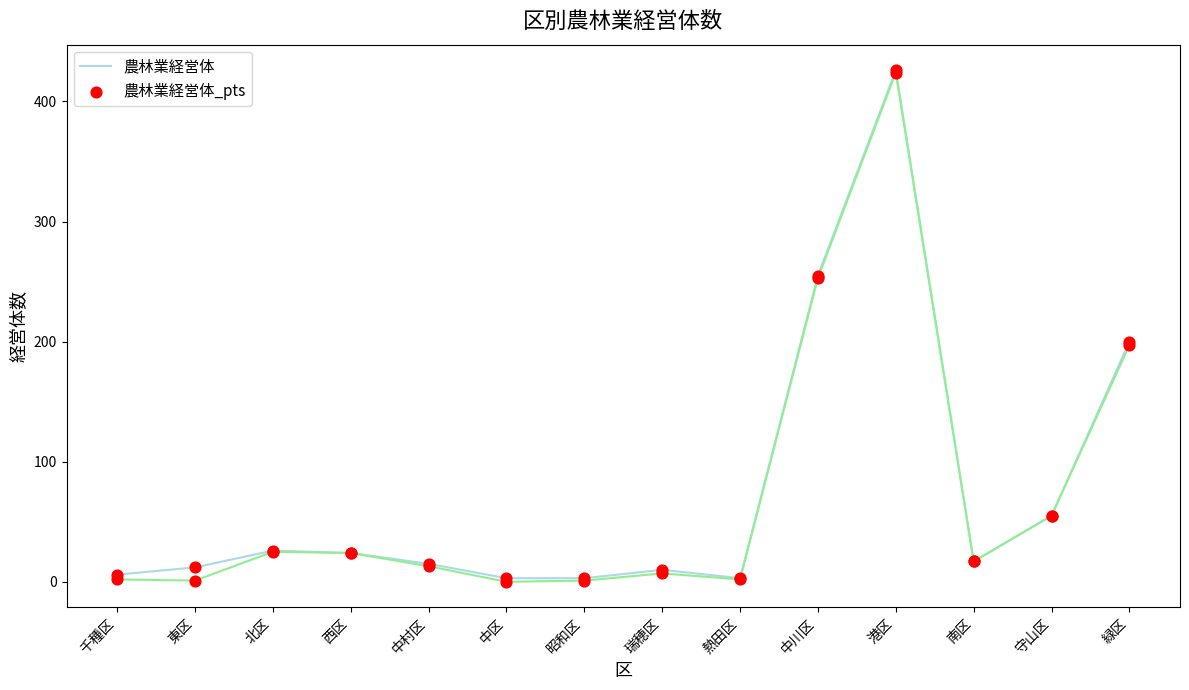

At which category is the sum across all series the highest?

港区